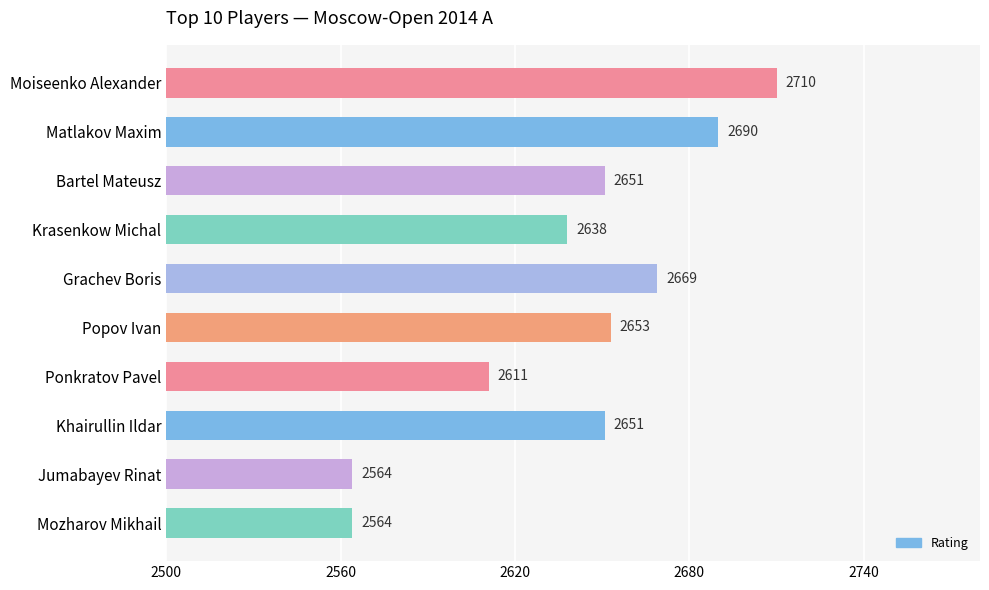

What is the difference between the maximum and minimum values?

146